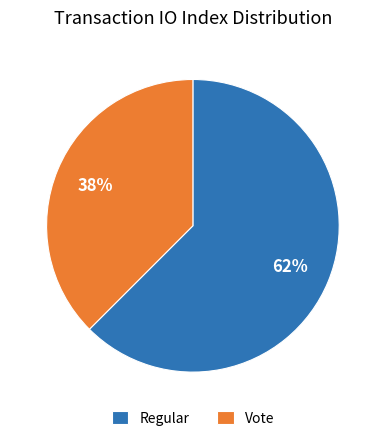

Does any single category account for the majority?

Yes